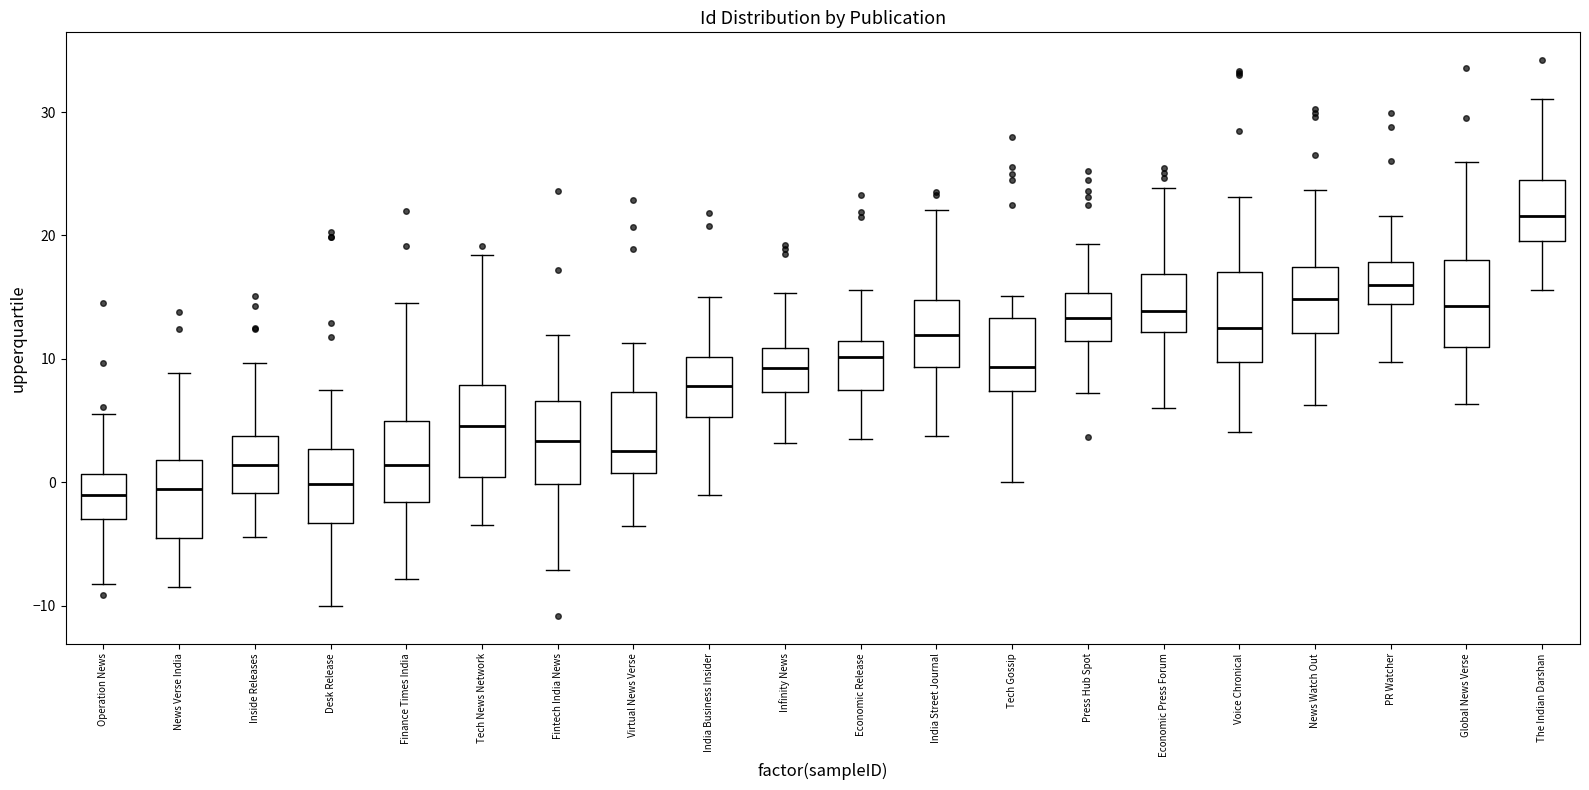

Which box has the highest median line?

The Indian Darshan